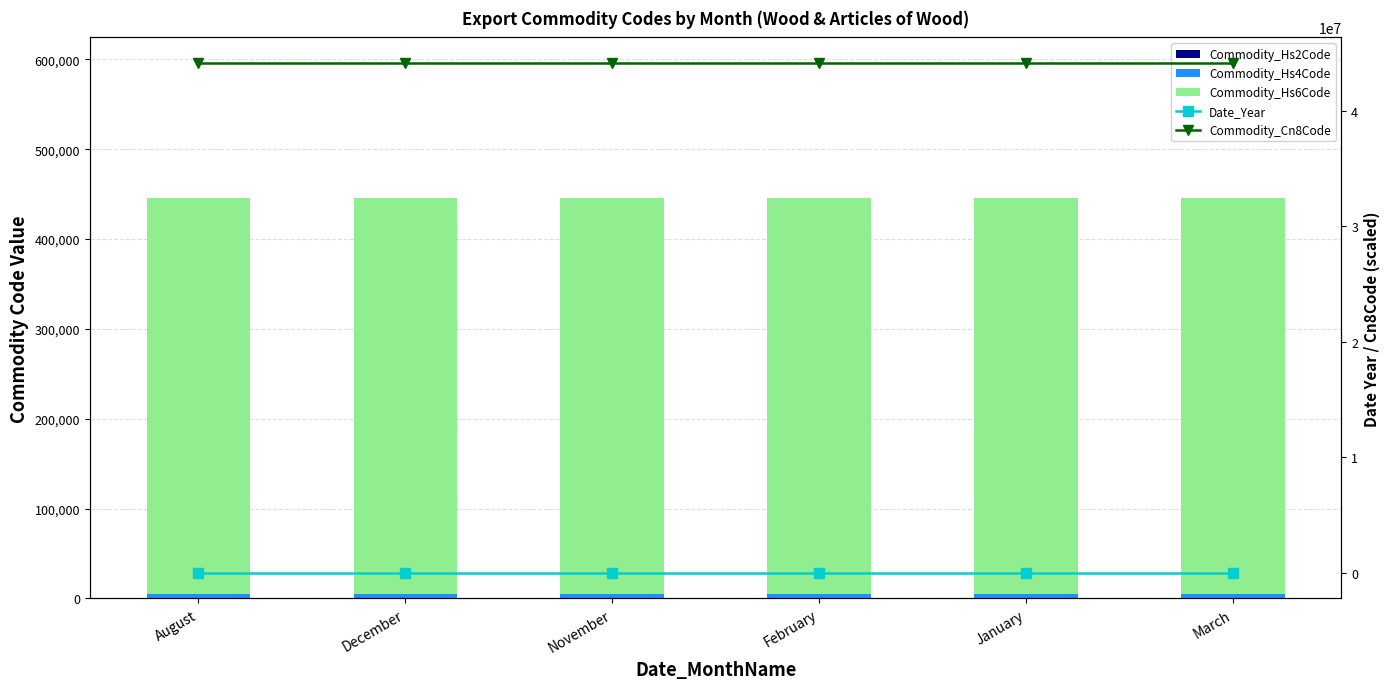

At which category is the sum across all series the highest?

February